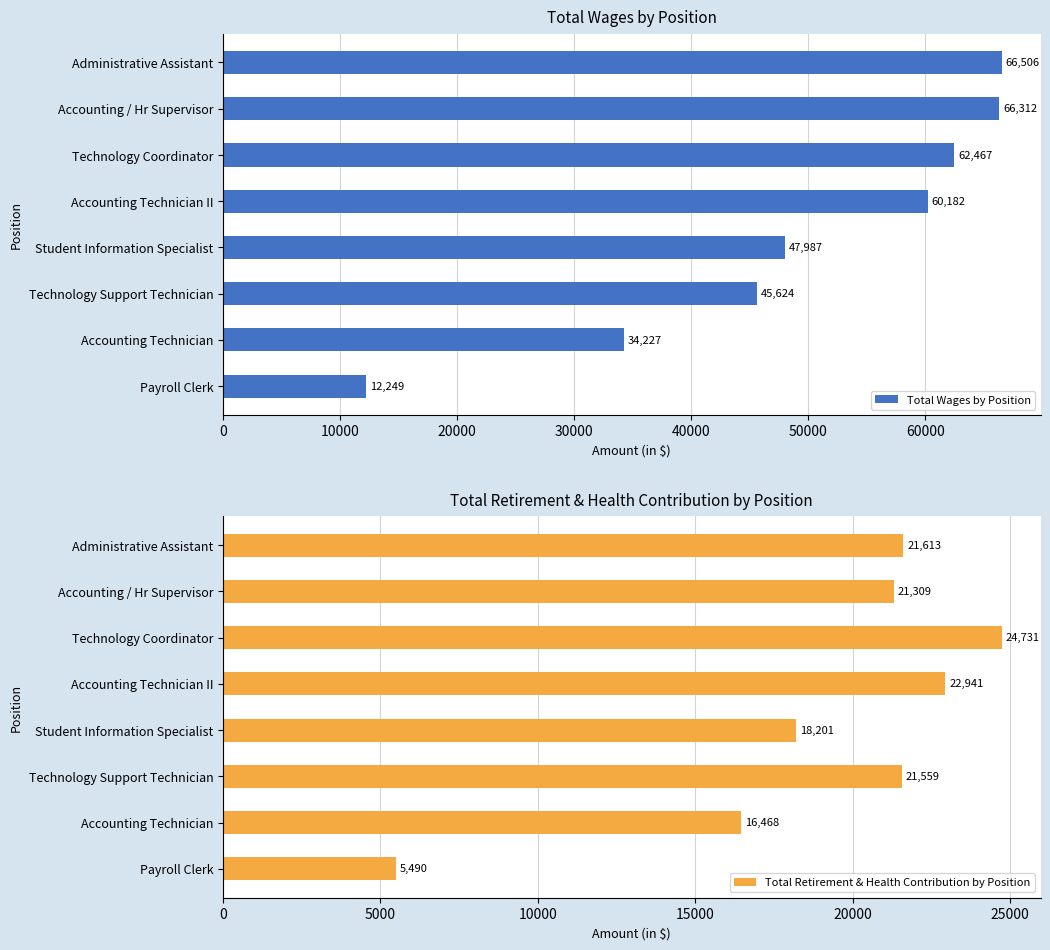

The value of Total Wages by Position at Technology Coordinator is 102161. True or false?

False